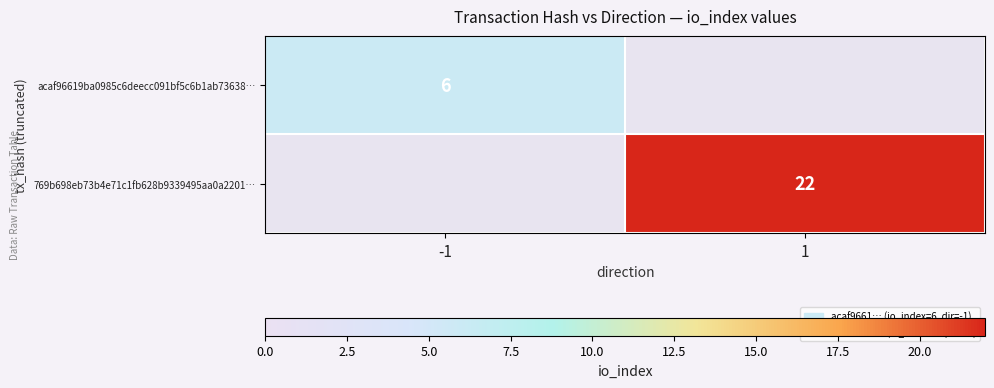

Is it true that acaf96619ba0985c6deecc091bf5c6b1ab73638… equals 8 at -1?

False